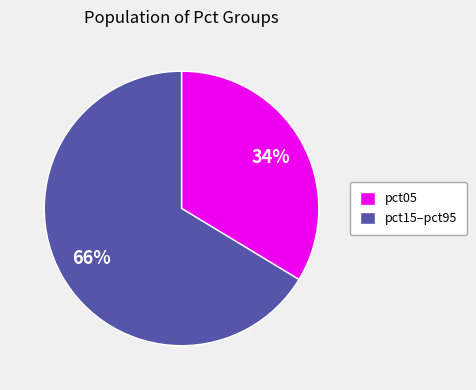

Between pct15–pct95 and pct05, which is larger?

pct15–pct95